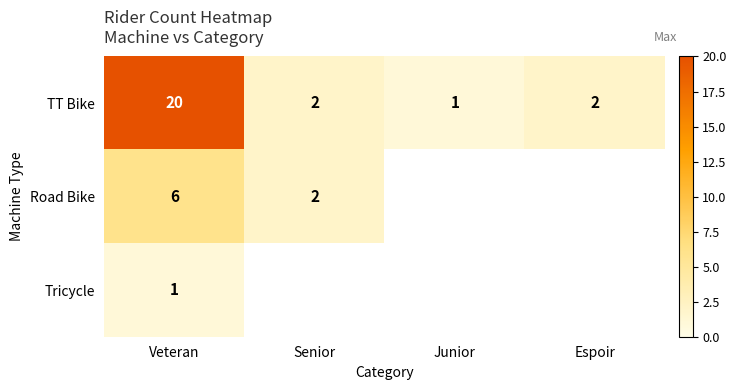

True or false: Tricycle has a value of 0.5 at Veteran.

False